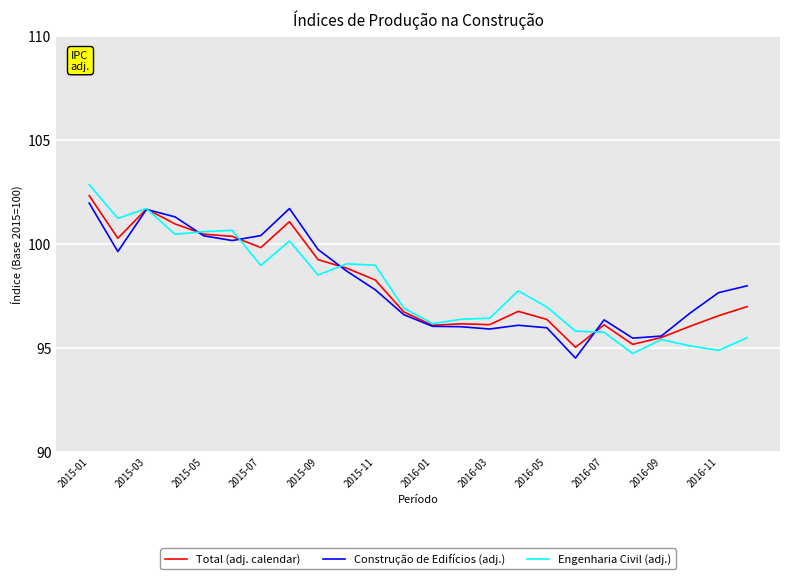

What is the lowest value of the Engenharia Civil (adj.) series?

94.7